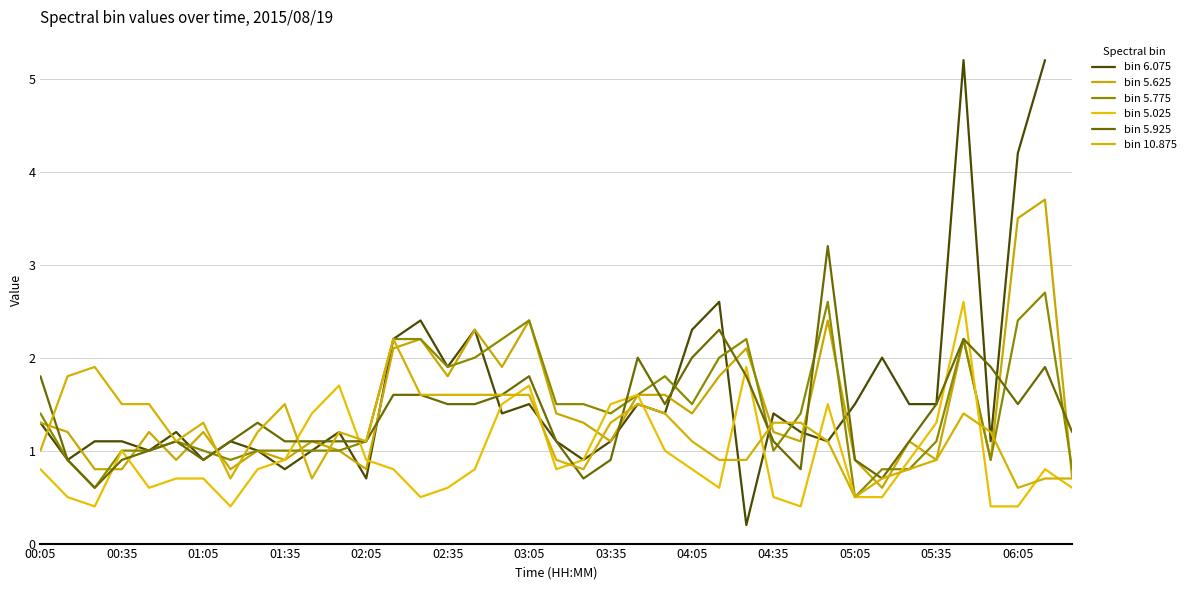

At which category does the chart reach its peak across all series?

06:15